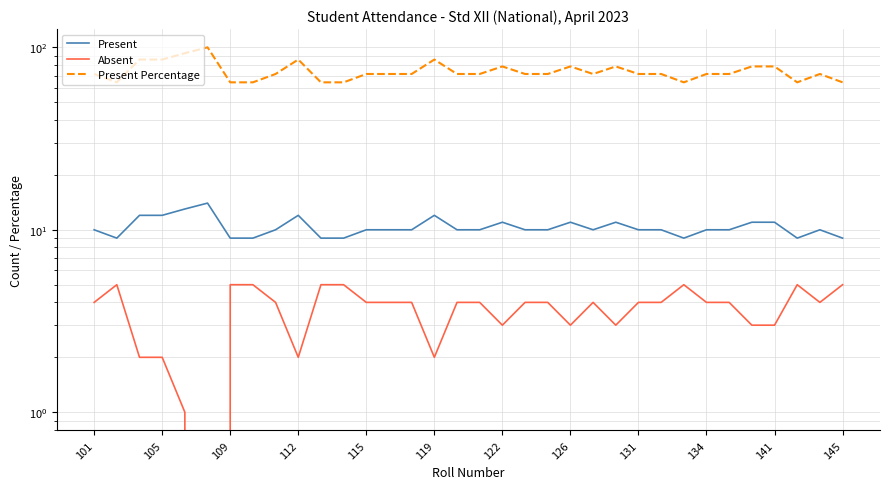

True or false: Present has a value of 6.0 at 119.

False